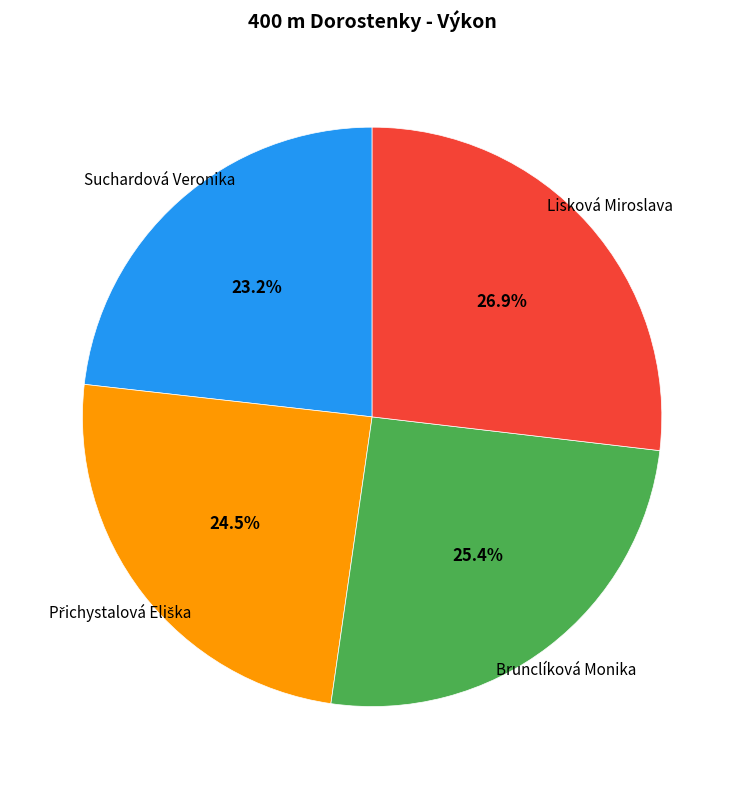

What percentage is NOT represented by Lisková Miroslava?

73.1%